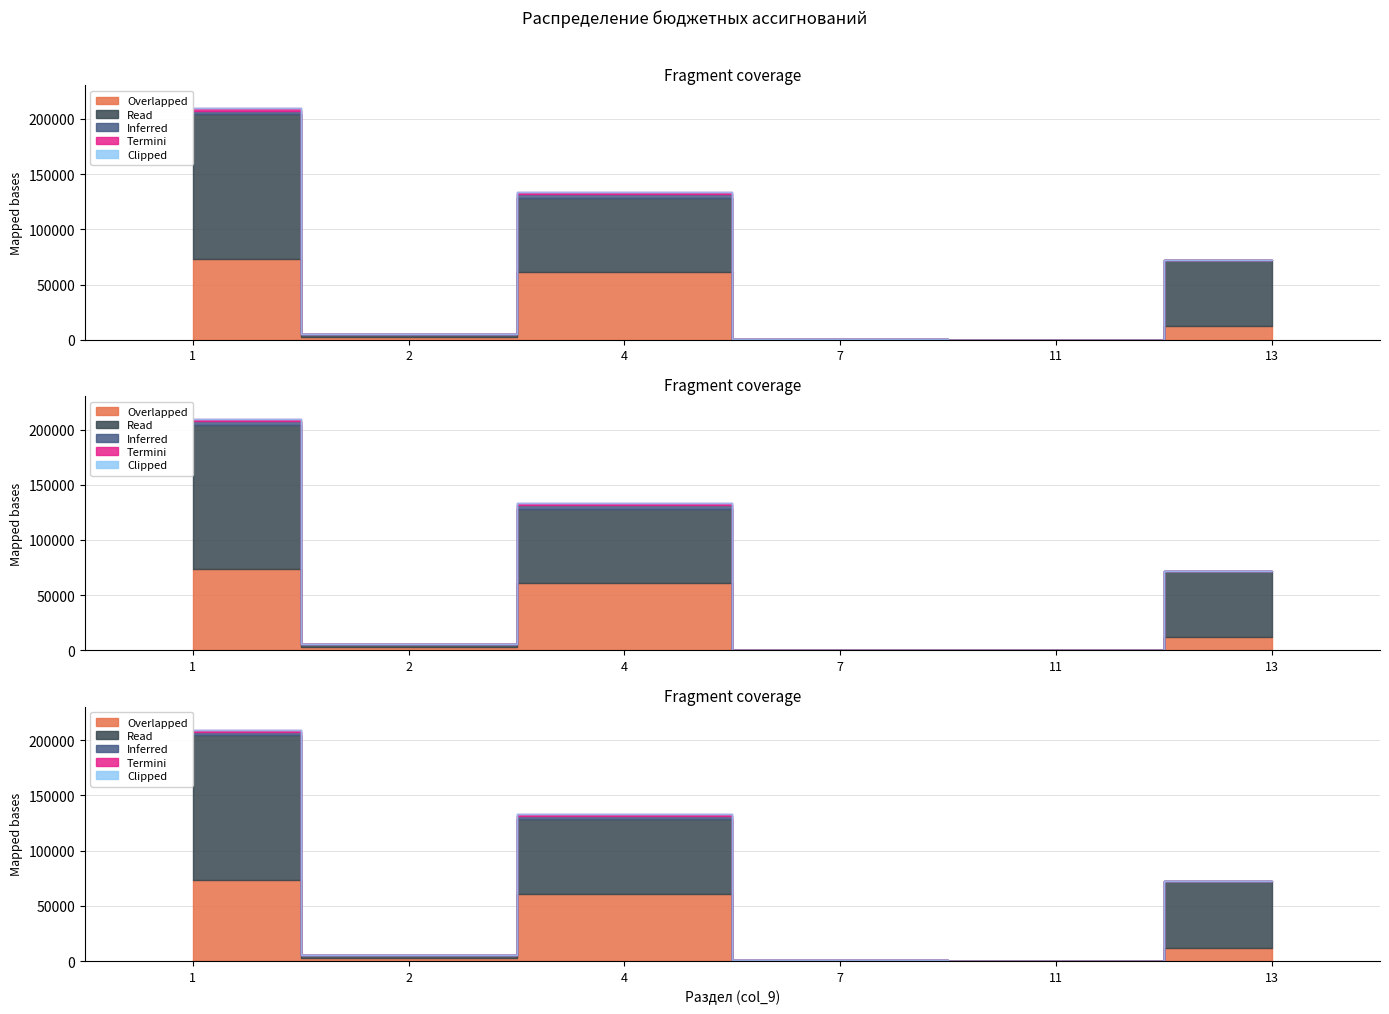

List the series in order of their peak value, lowest first.

Clipped, Termini, Inferred, Overlapped, Read